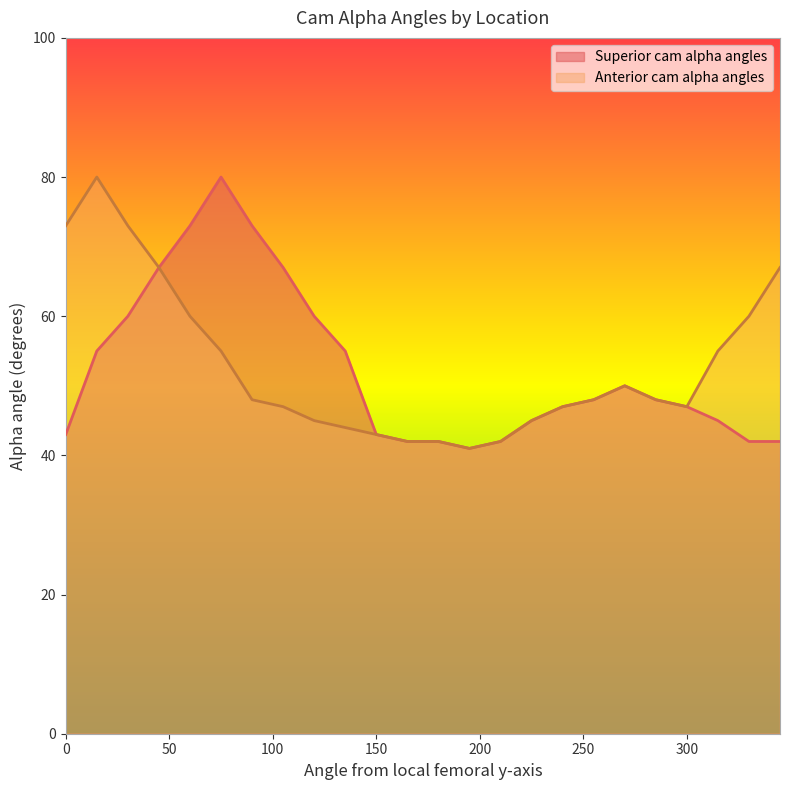

At which label is Anterior cam alpha angles closest to 60?

60